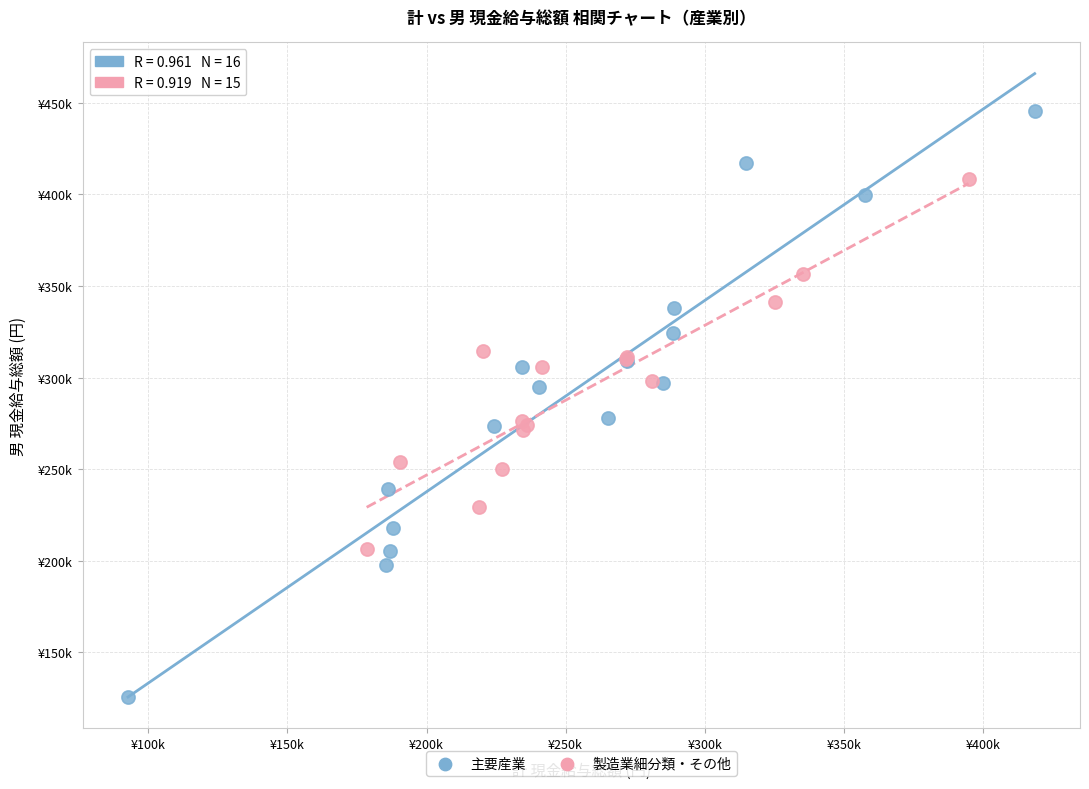

What are all the series names shown in the legend?

主要産業, 製造業細分類・その他